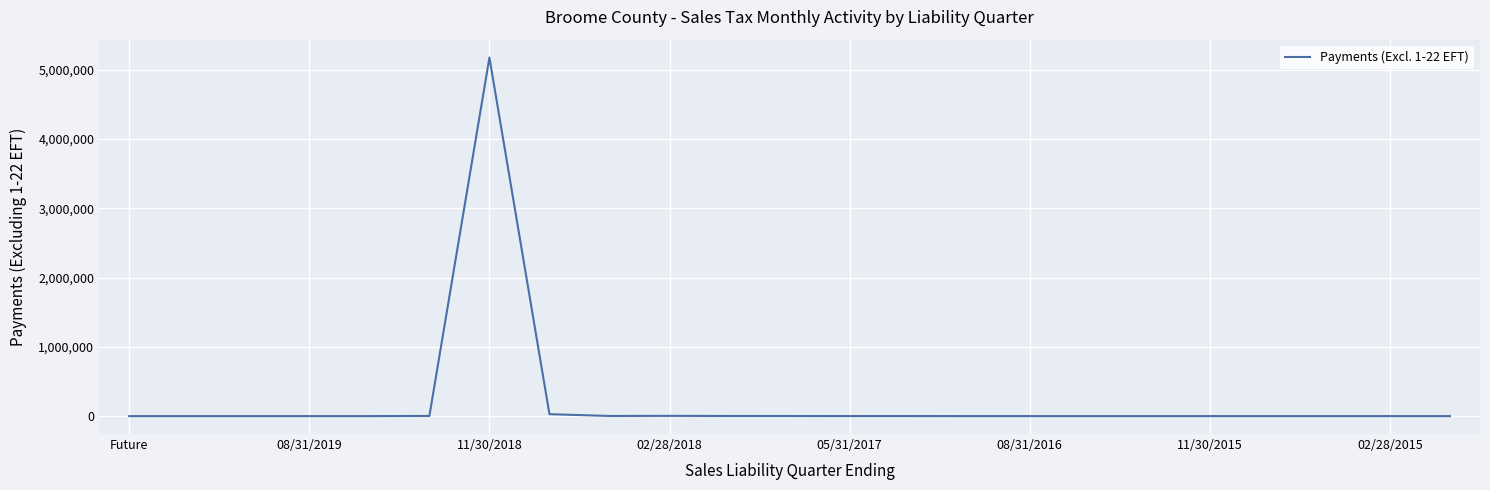

What is the maximum value shown in the chart?

5176519.0